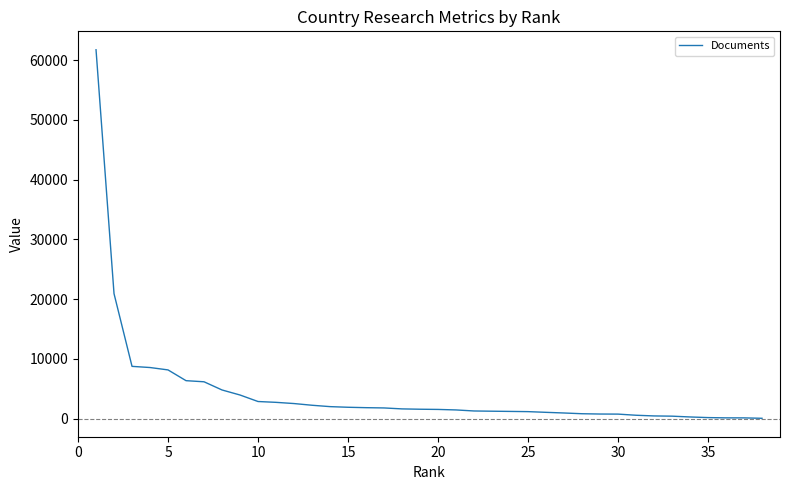

What is the greatest value displayed?

61749